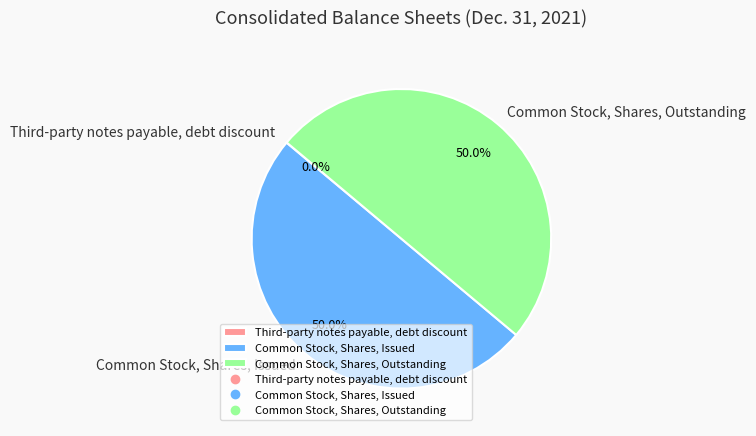

Combined, what portion of the pie is Common Stock, Shares, Issued and Common Stock, Shares, Outstanding?

100.0%